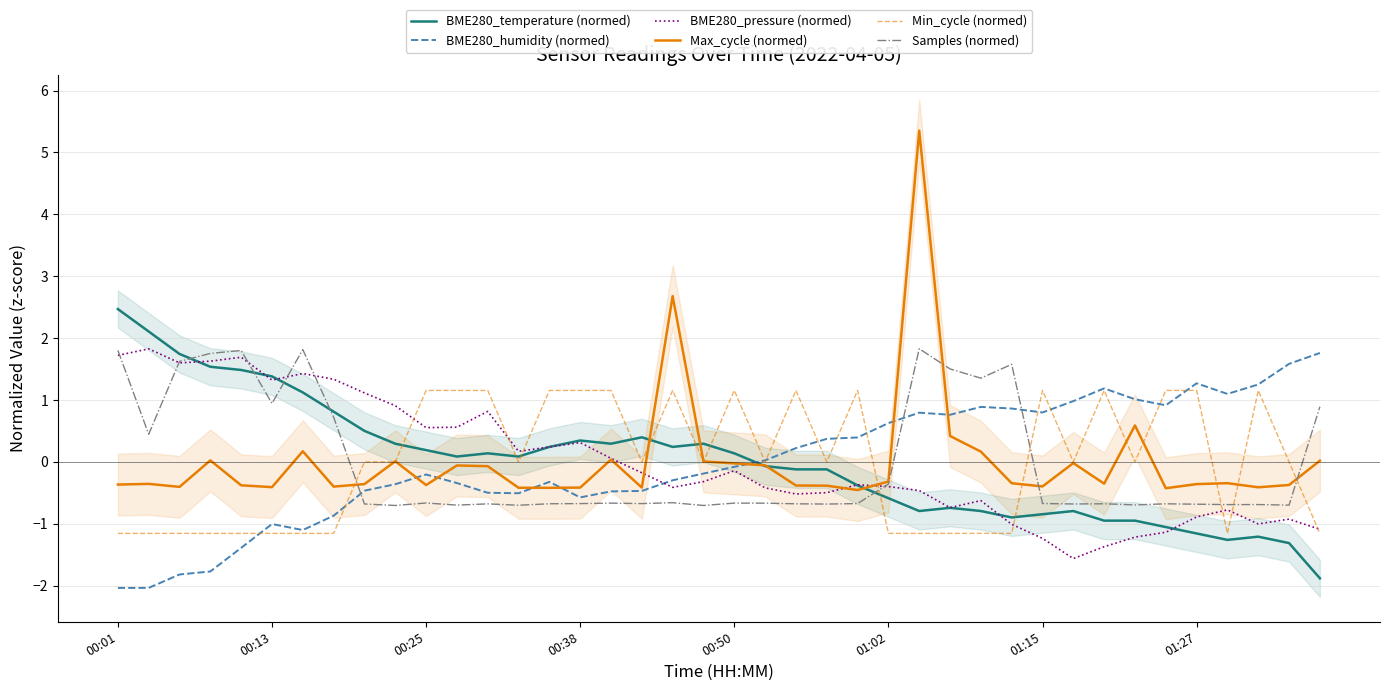

What is the lowest value of the Samples (normed) series?

-0.7